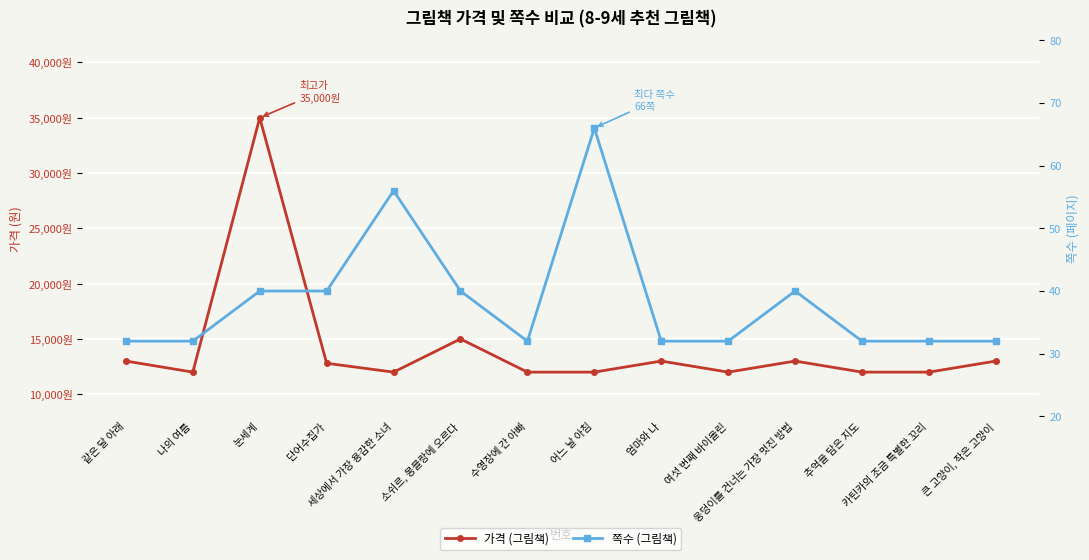

What is the maximum value shown in the chart?

35000